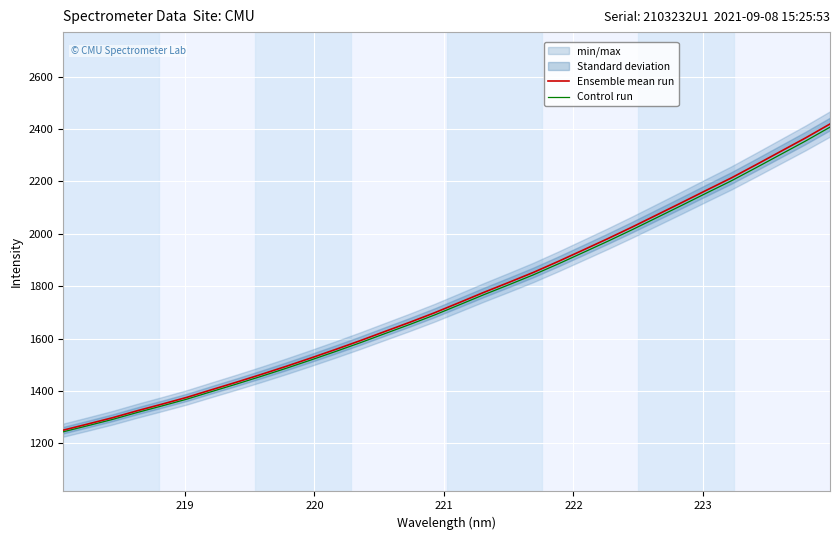

True or false: Ensemble mean run and Control run cross at least once.

False